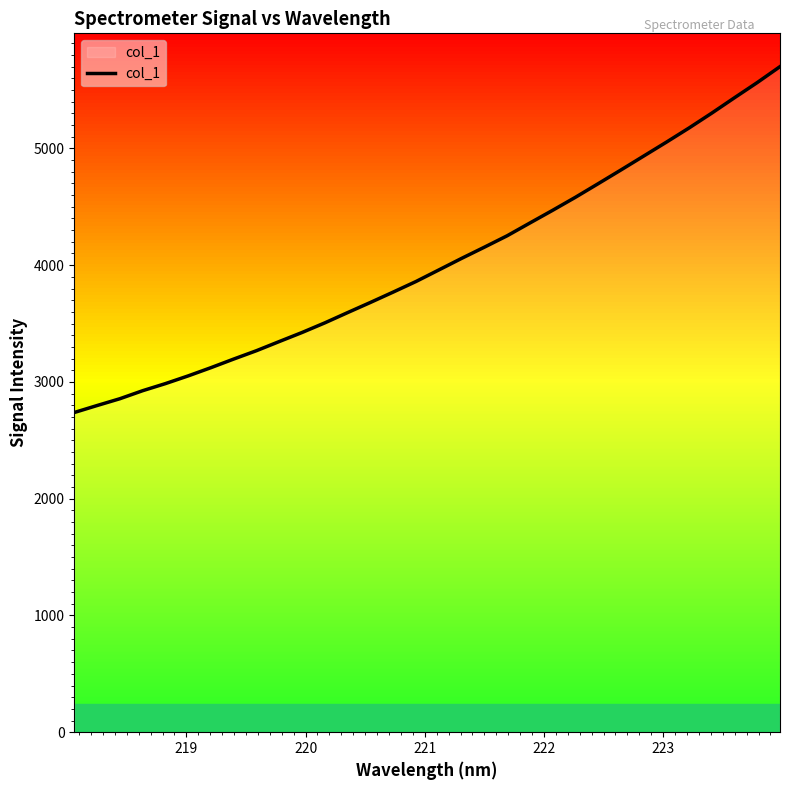

What is the difference between the maximum and minimum values?

2962.3